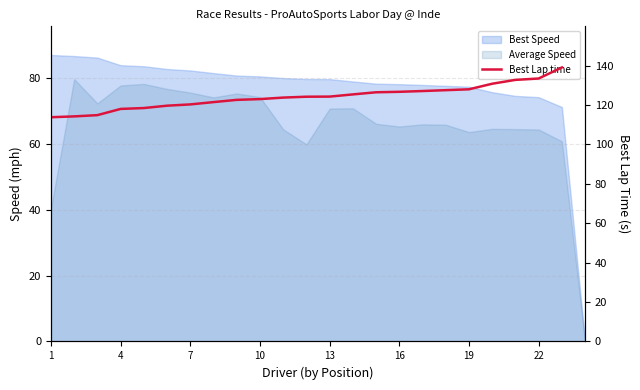

How many positive values are there?

23